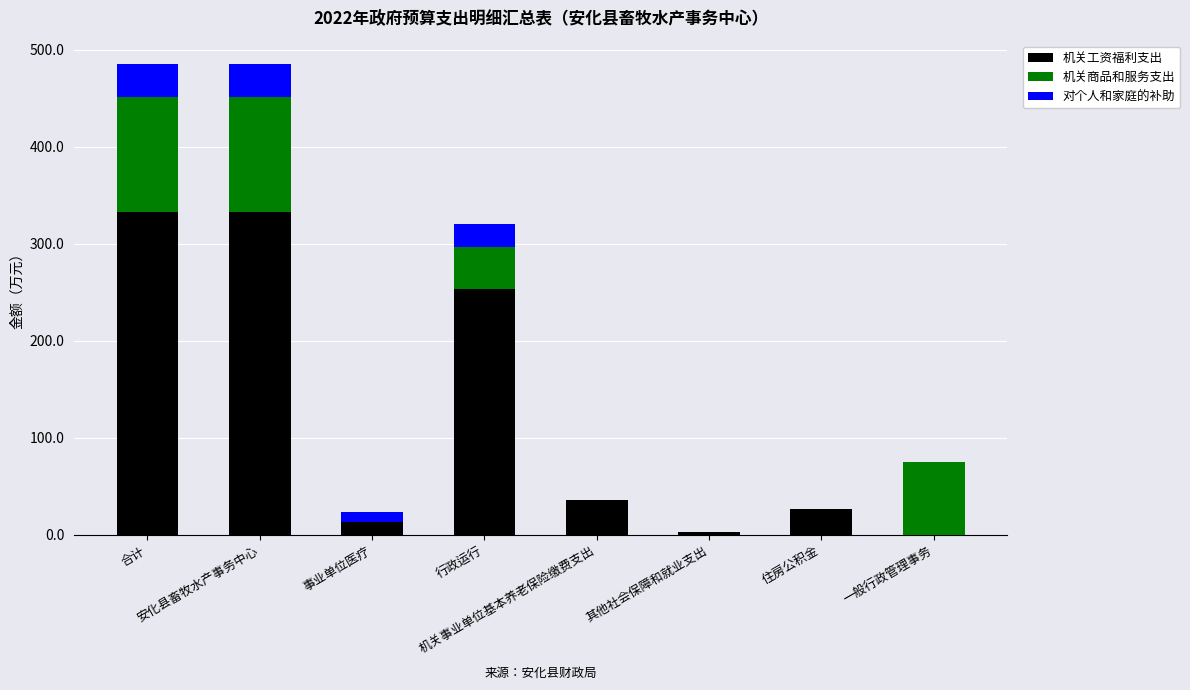

What is the sum of all 机关工资福利支出 values?

998.2